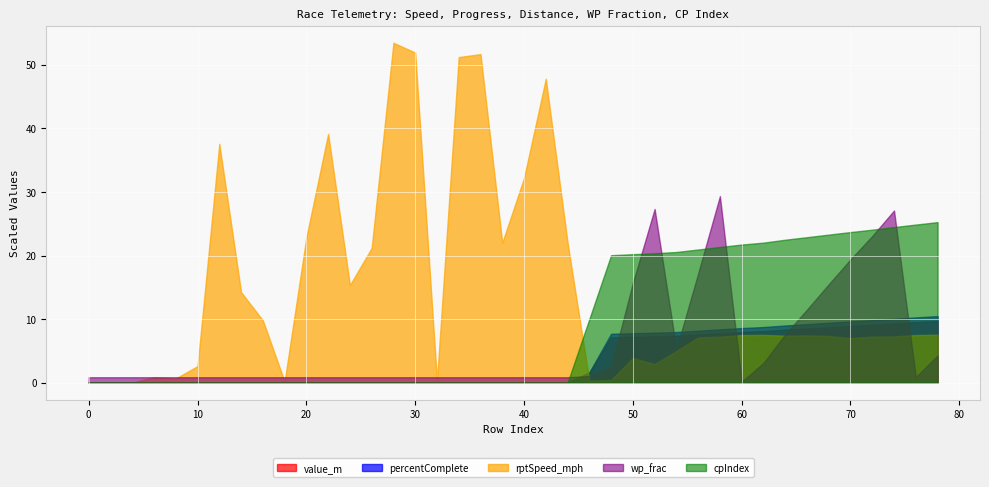

Count the number of categories in the chart.

40